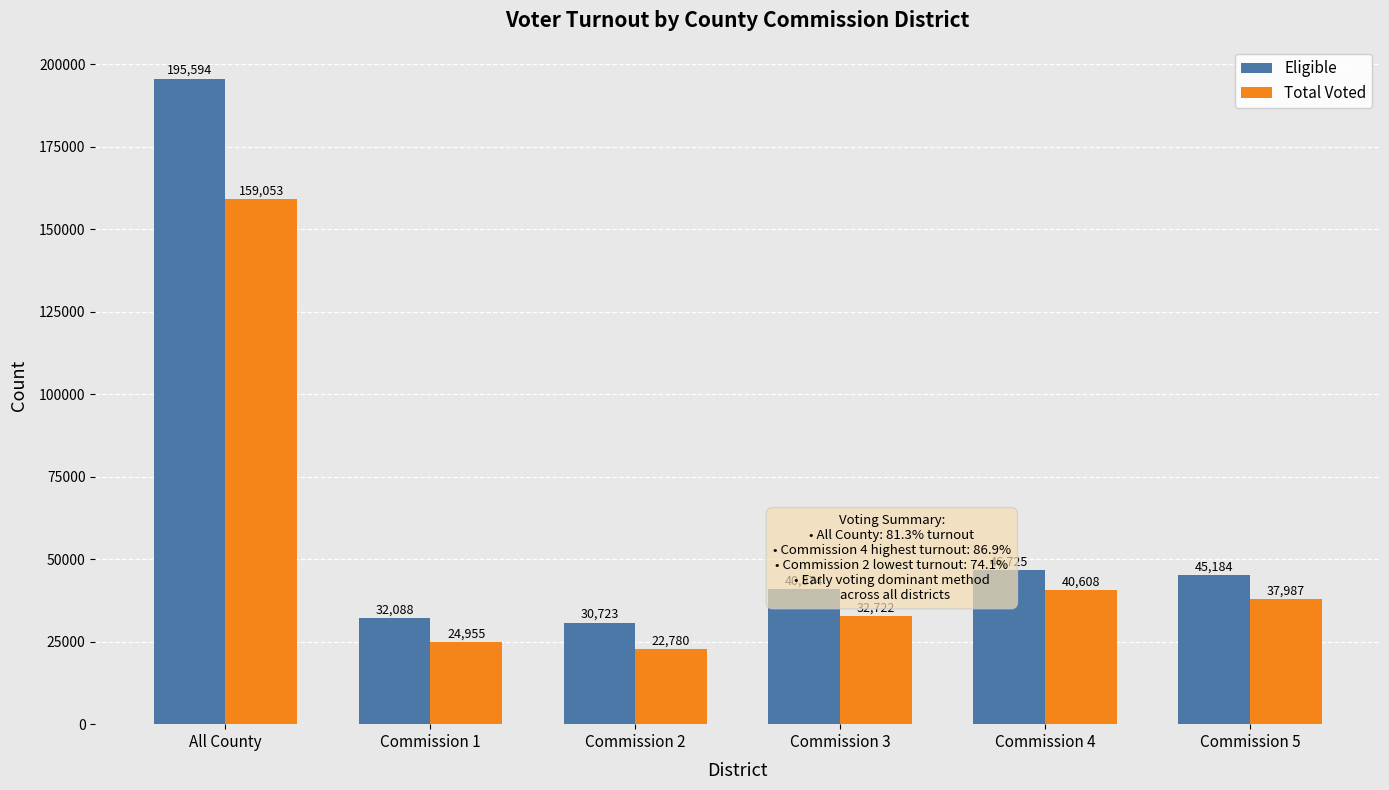

How many values in the Eligible series are below 45184?

3